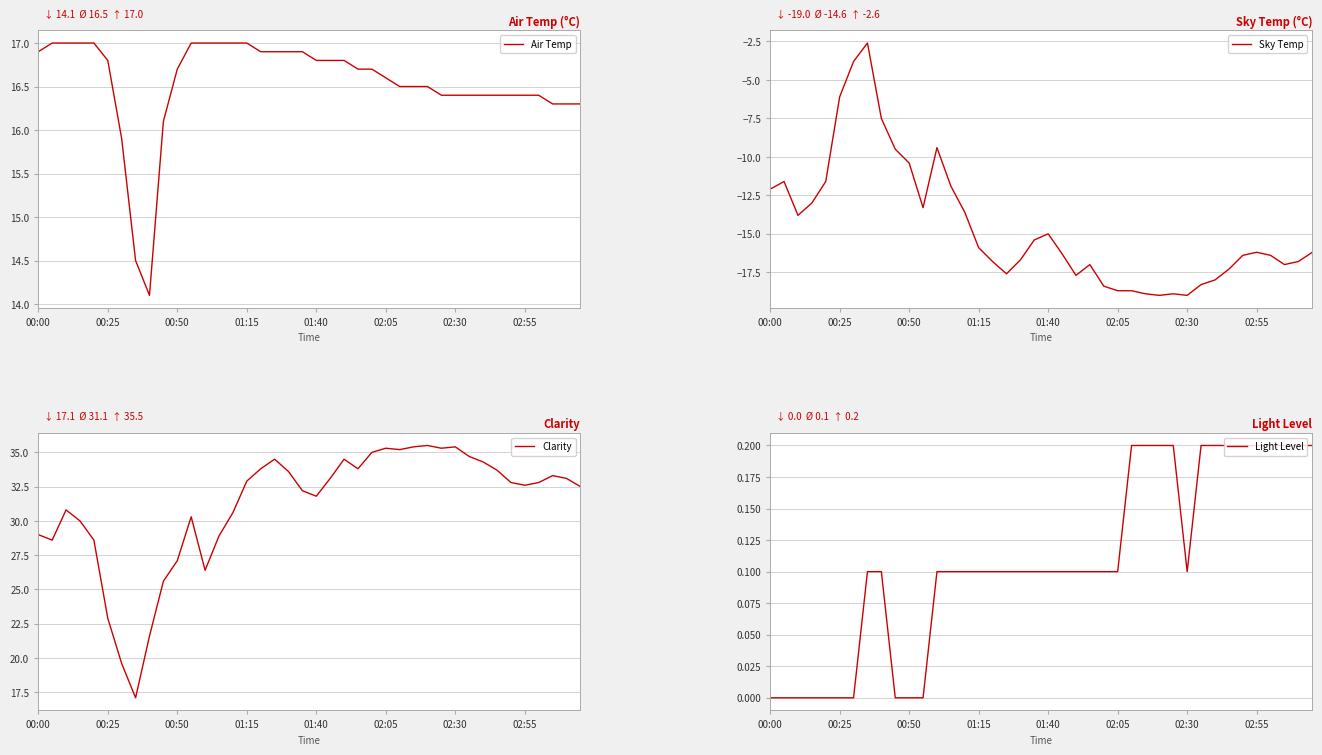

Where does the Air Temp series first go above 16?

00:00